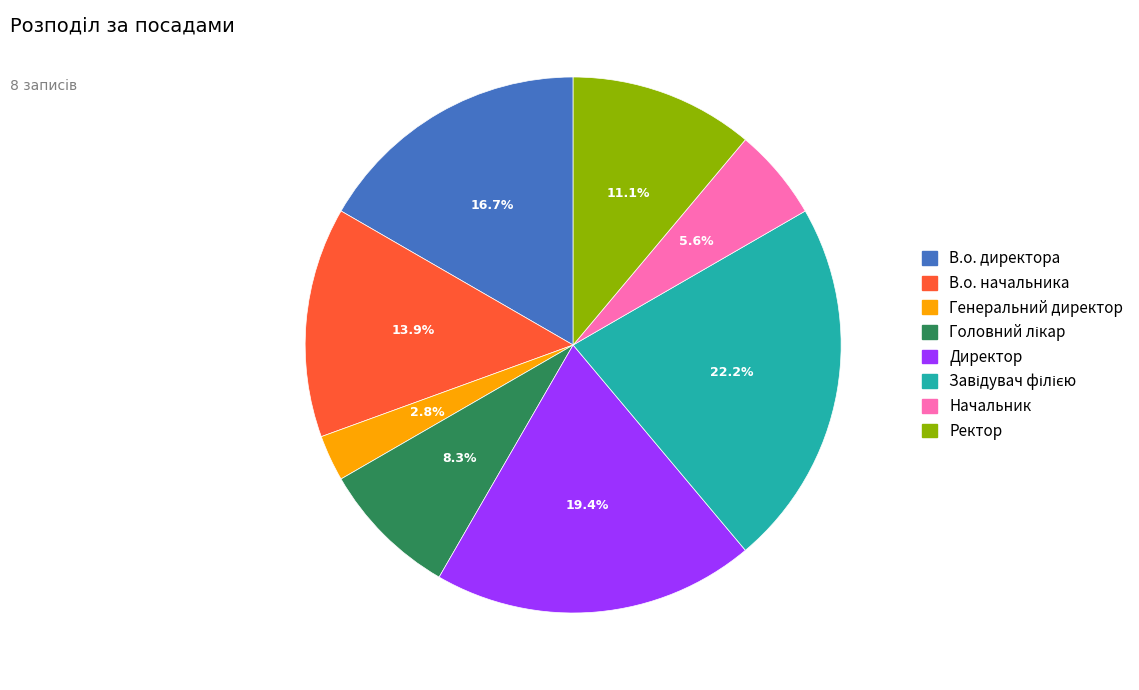

To the nearest percent, what is the difference between the Ректор and Директор slice percentages?

8%